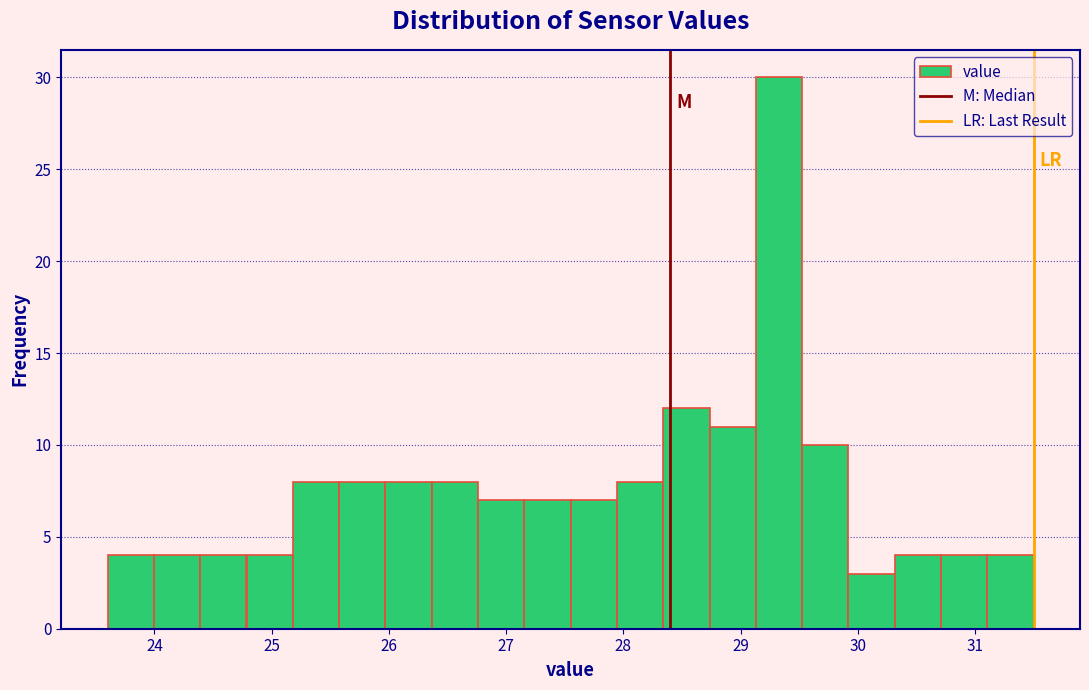

Read against the x-axis, roughly where is the centre of the tallest bar?

29.3